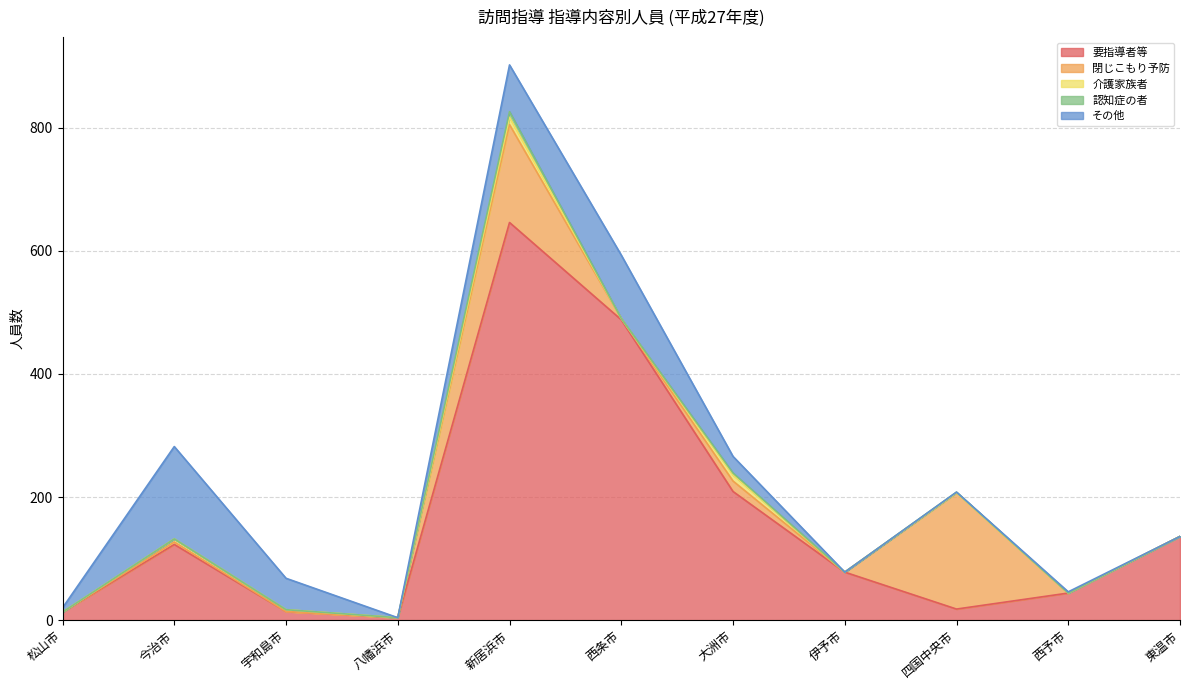

How many intersections are there between 要指導者等 and 閉じこもり予防?

2